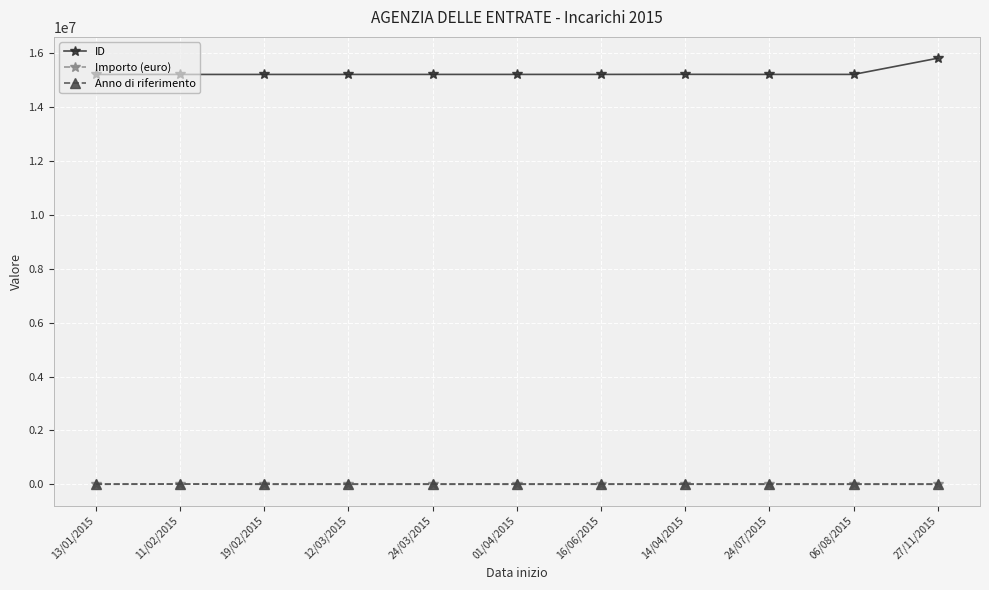

At which category does the chart reach its peak across all series?

27/11/2015